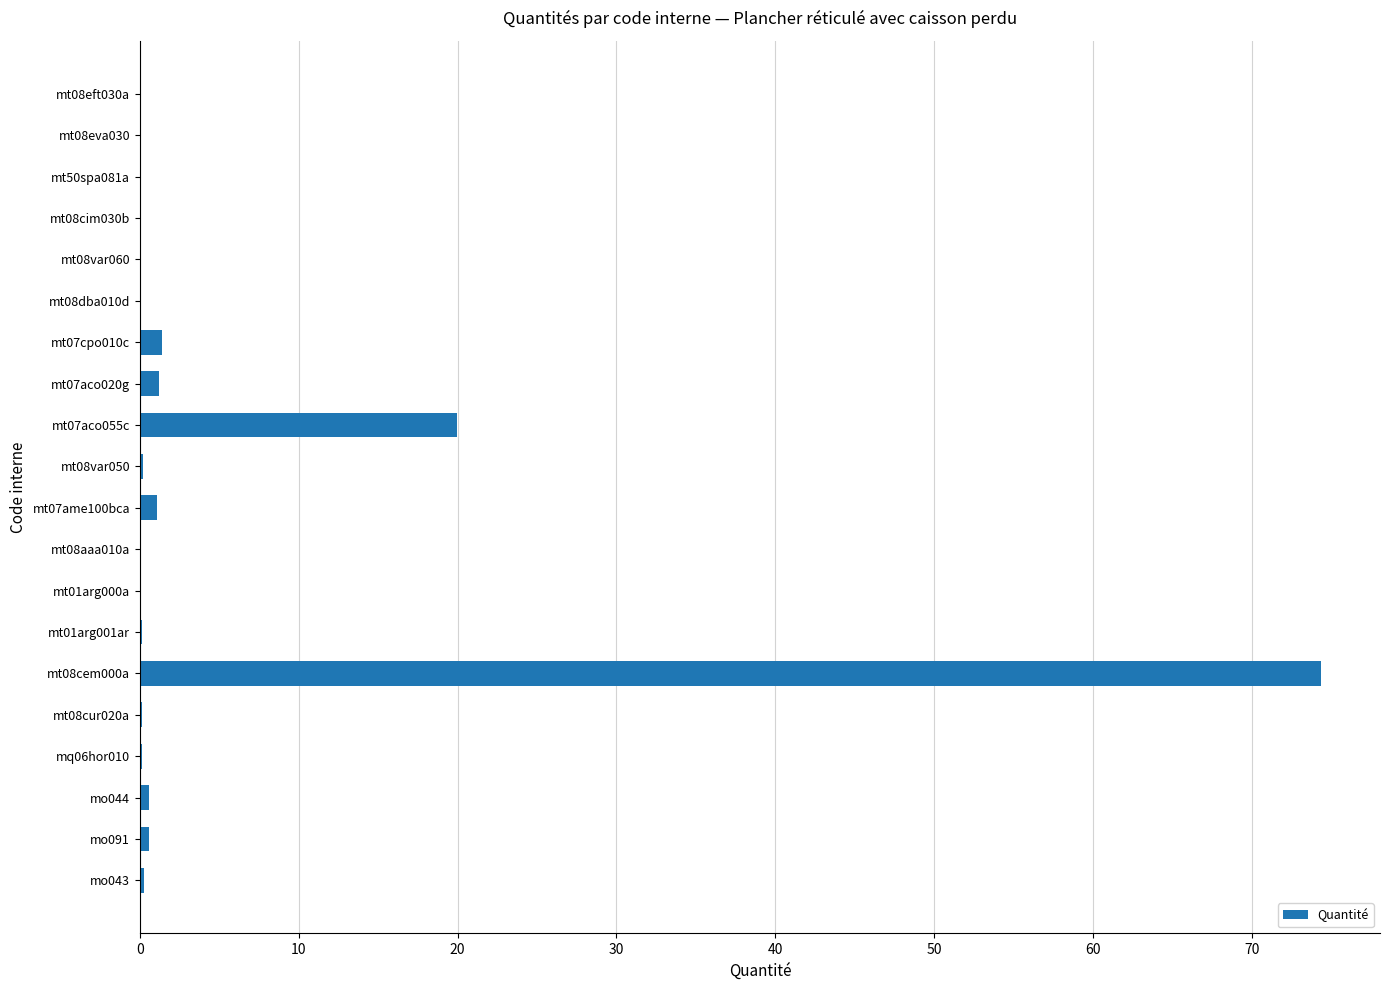

Which category has the highest value across all series?

mt08cem000a